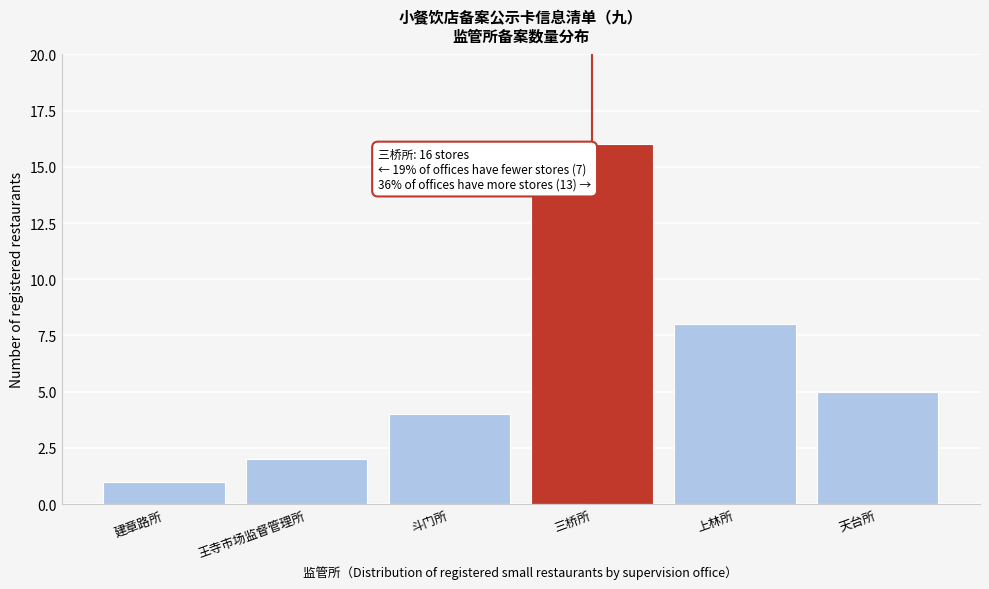

Reading right to left, what are all the values shown in this chart?

5	8	16	4	2	1